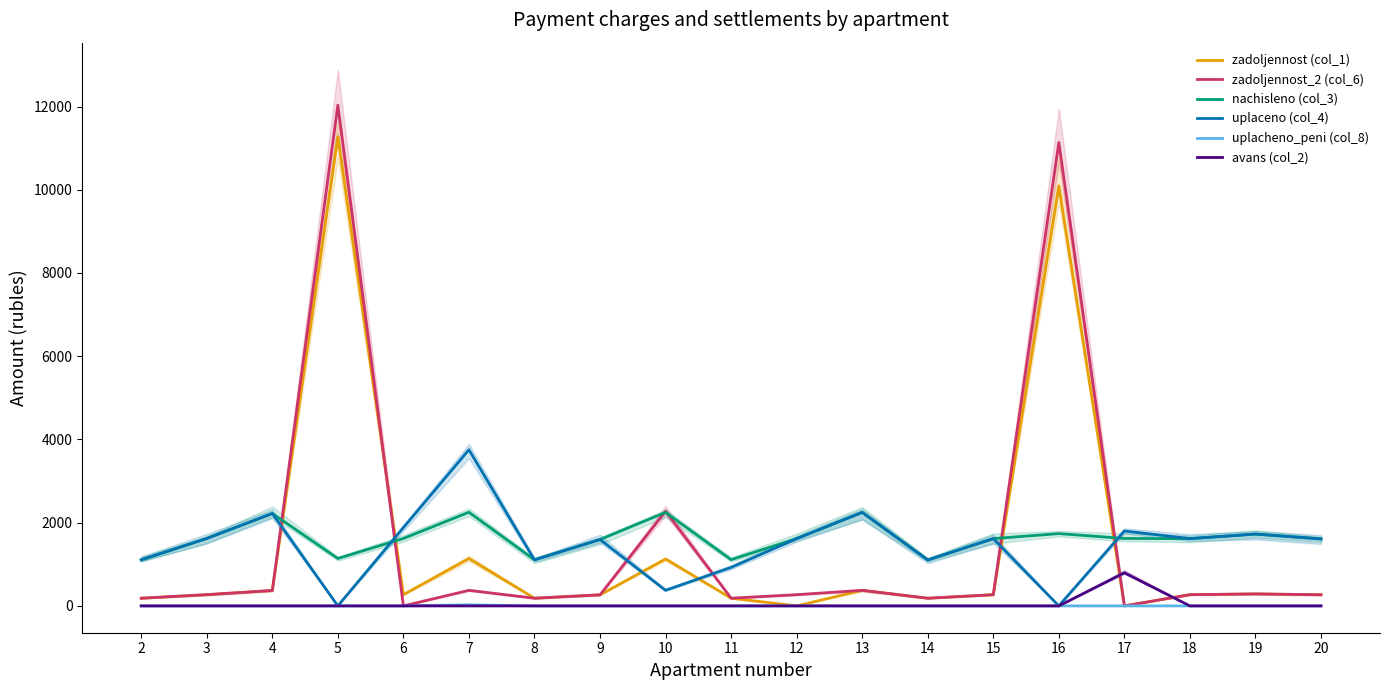

The value of uplacheno_peni at 7 is 26.7. True or false?

True